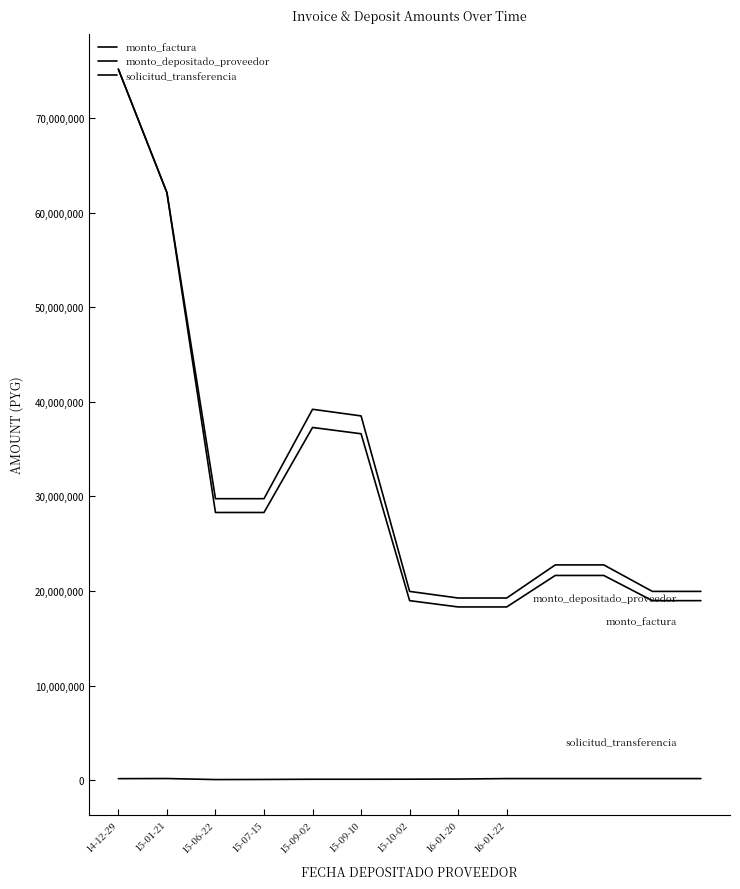

Is this an area chart (filled region under the line)?

No